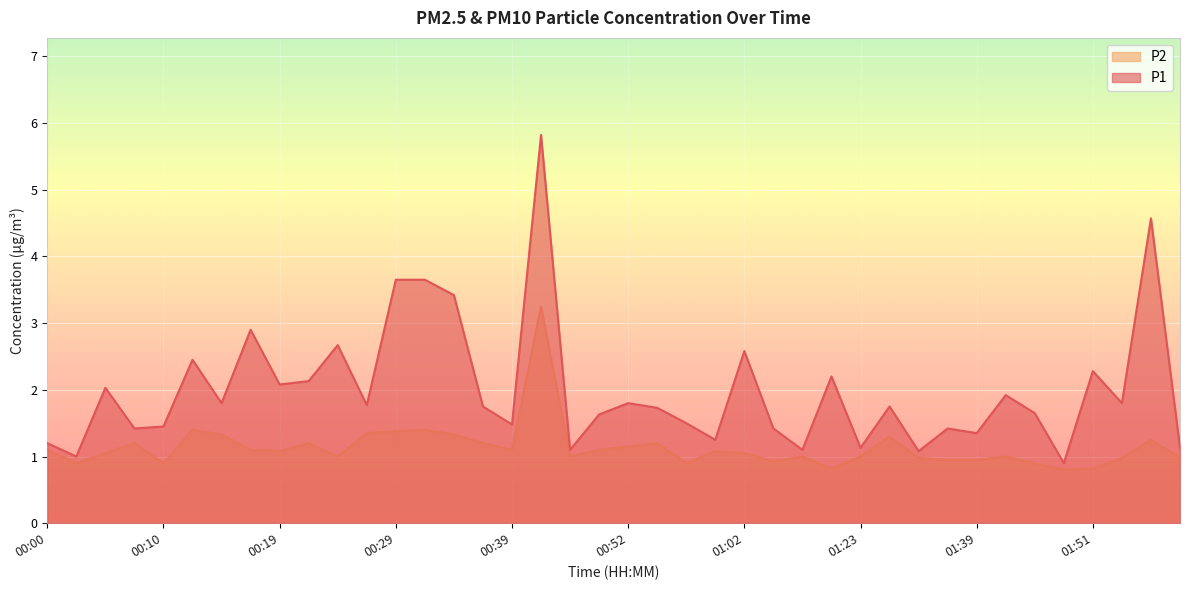

Is the value of P2 at 01:51 greater than the value of P1 at 00:17?

No